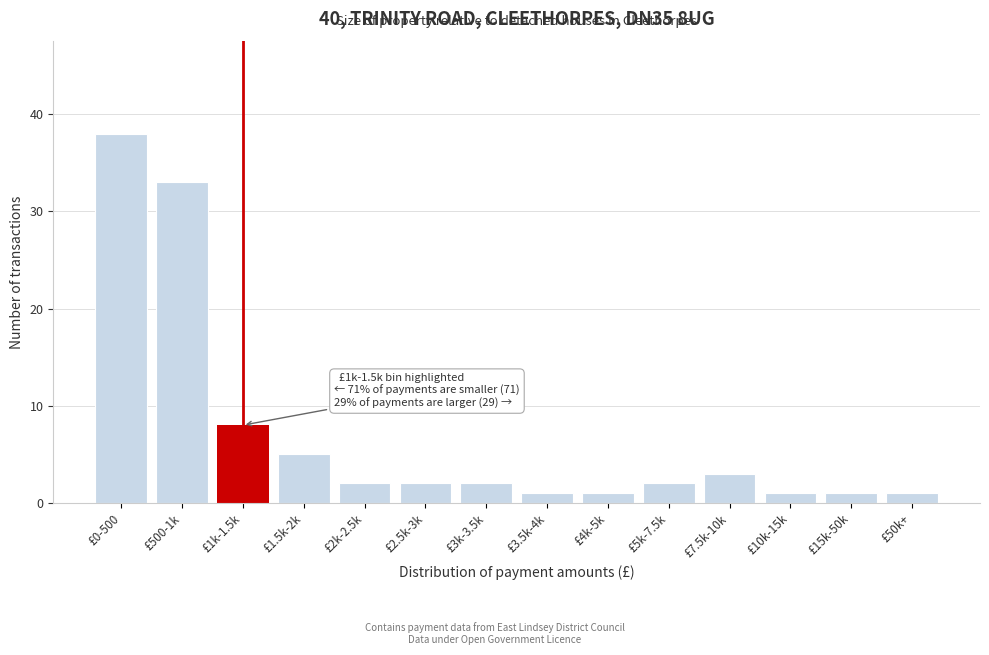

Reading left to right, extract all data points from this chart.

£0-500=38	£500-1k=33	£1k-1.5k=8	£1.5k-2k=5	£2k-2.5k=2	£2.5k-3k=2	£3k-3.5k=2	£3.5k-4k=1	£4k-5k=1	£5k-7.5k=2	£7.5k-10k=3	£10k-15k=1	£15k-50k=1	£50k+=1